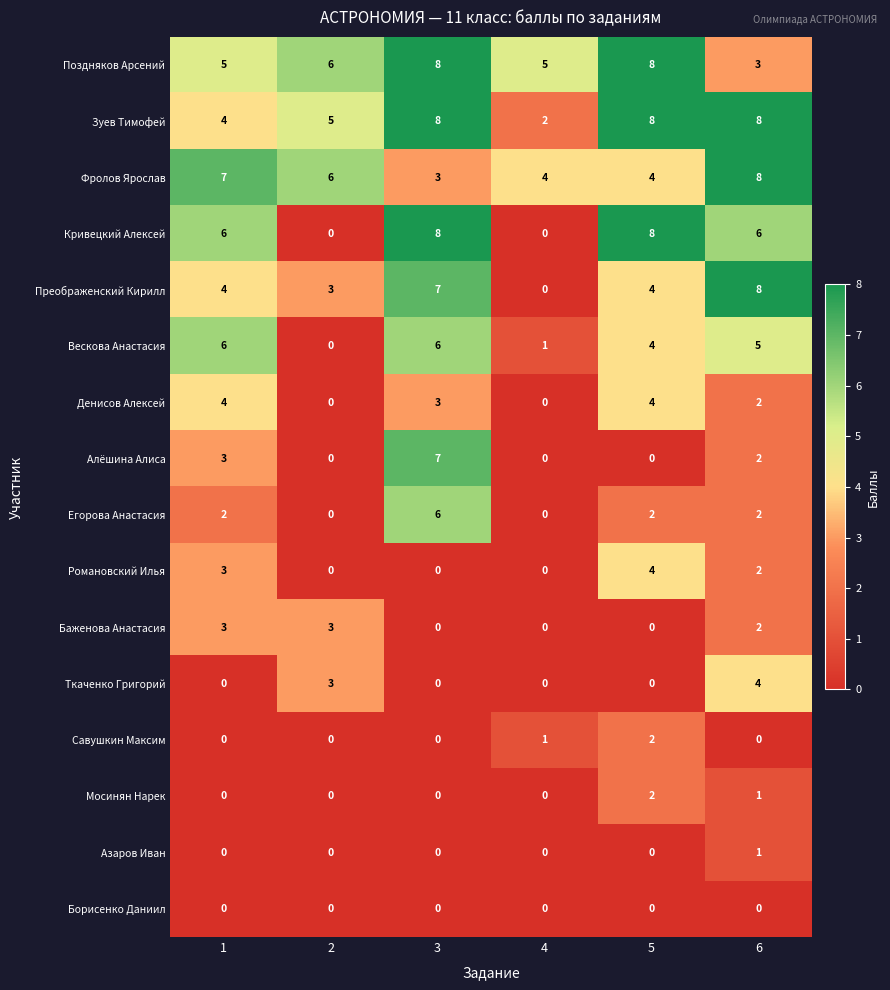

What is the greatest value displayed?

8